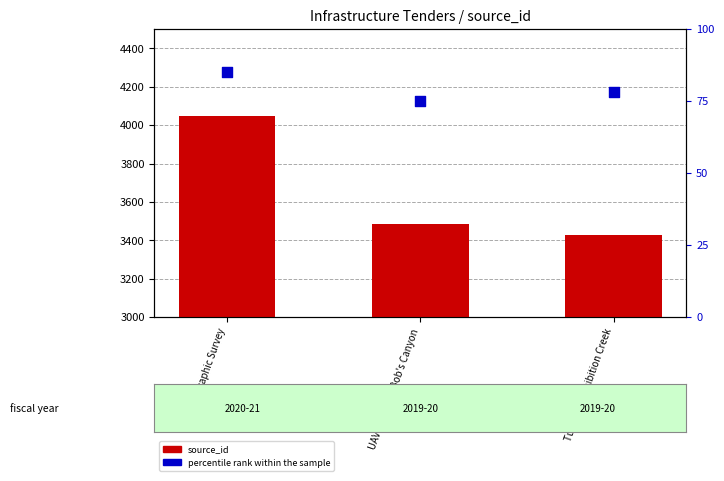

Which series has the largest Y range (max minus min)?

source_id